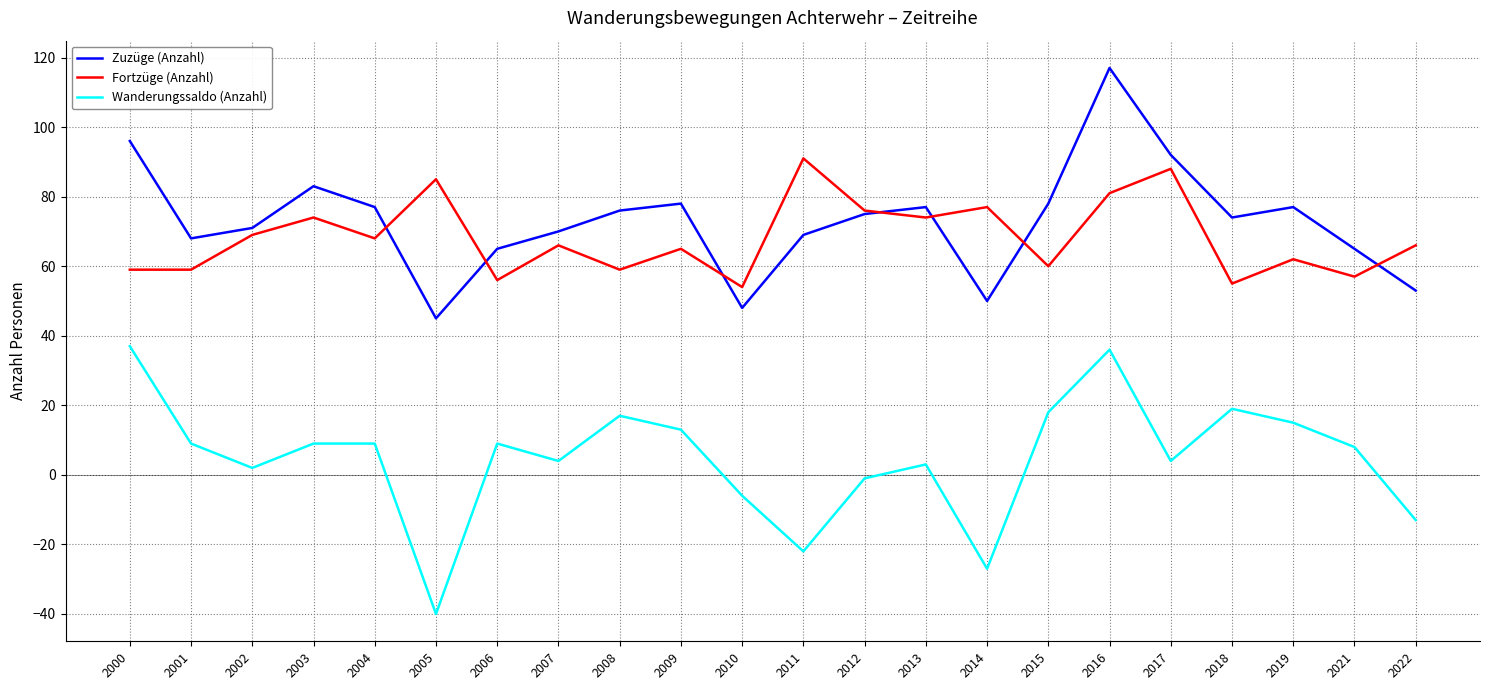

What are all the series names shown in the legend?

Zuzüge (Anzahl), Fortzüge (Anzahl), Wanderungssaldo (Anzahl)